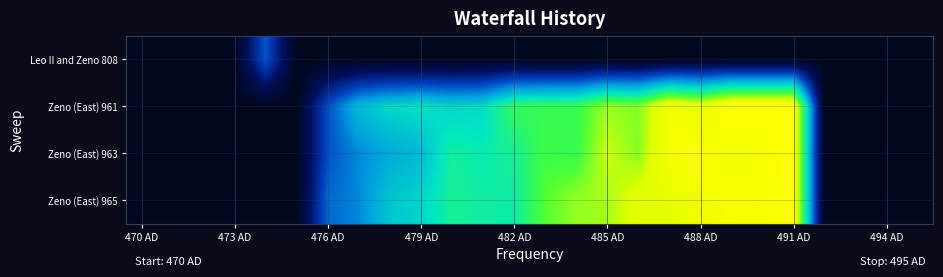

Which series has the largest total across all categories?

Zeno (East) 965